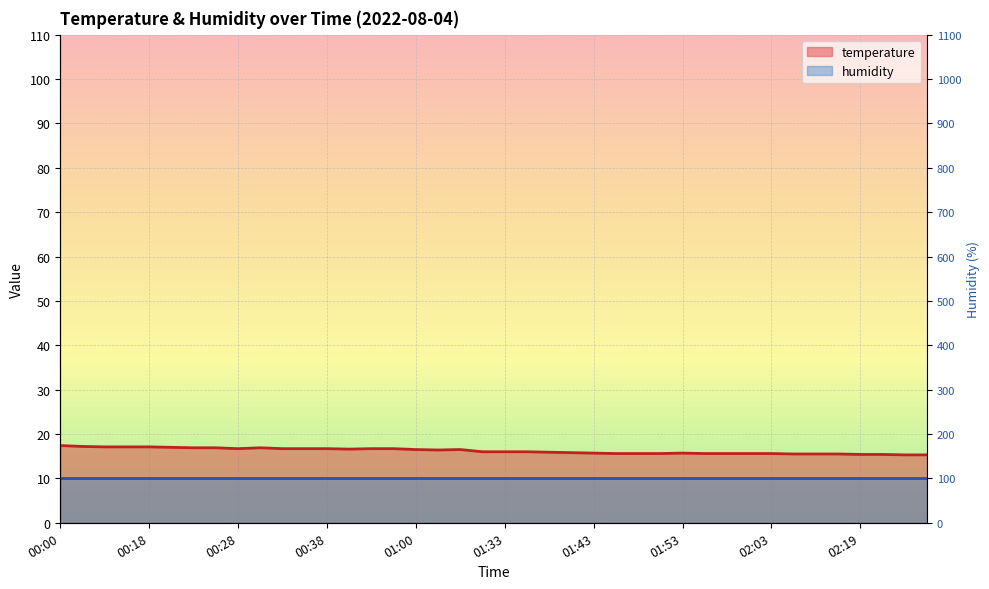

At which category does the chart reach its minimum across all series?

02:24